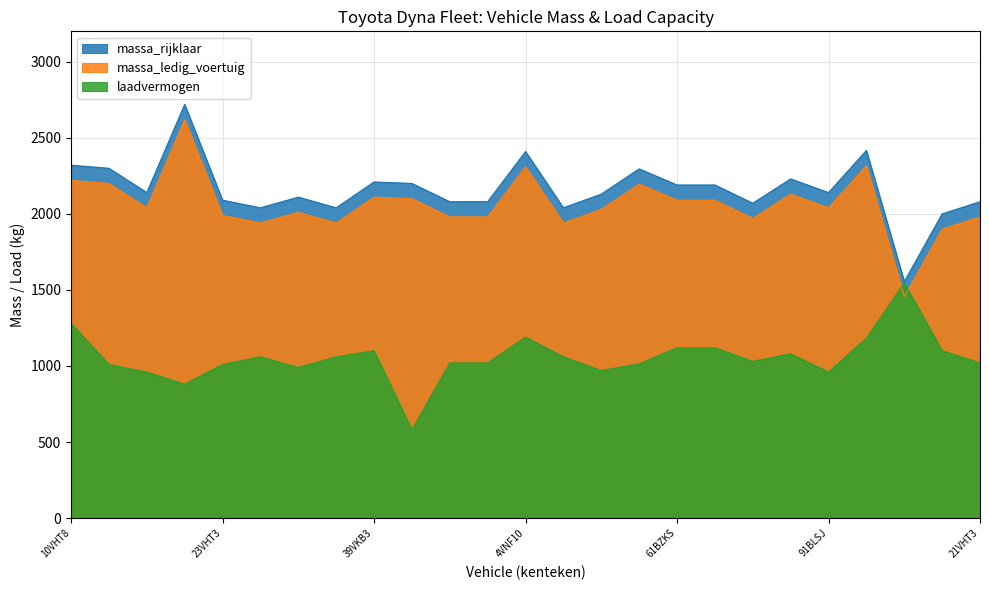

Is the value of massa_rijklaar at 69BRJS greater than the value of laadvermogen at 91BLSJ?

Yes